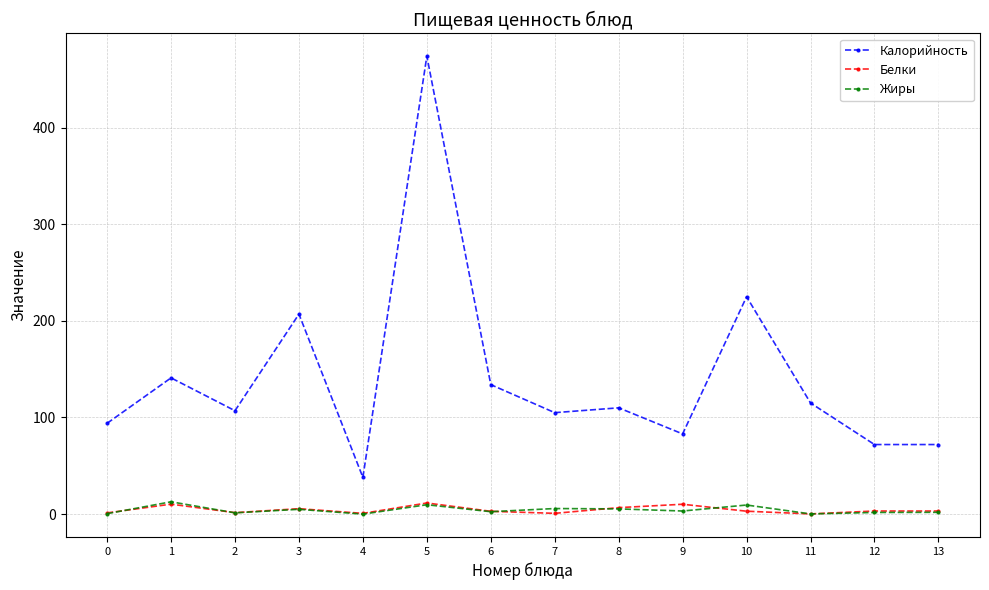

Where is the first local minimum for Калорийность?

2